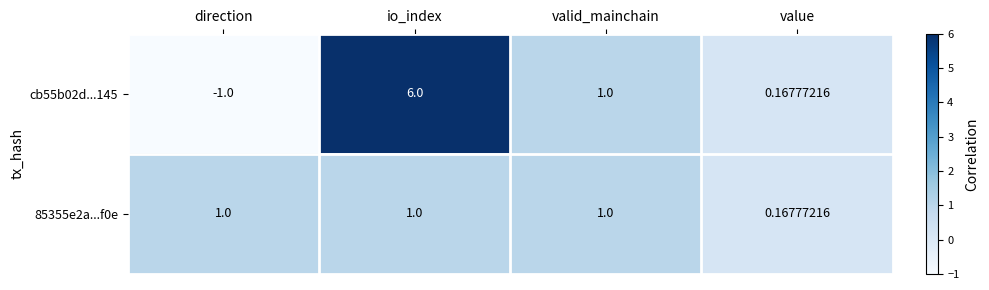

How many series are shown in this chart?

2